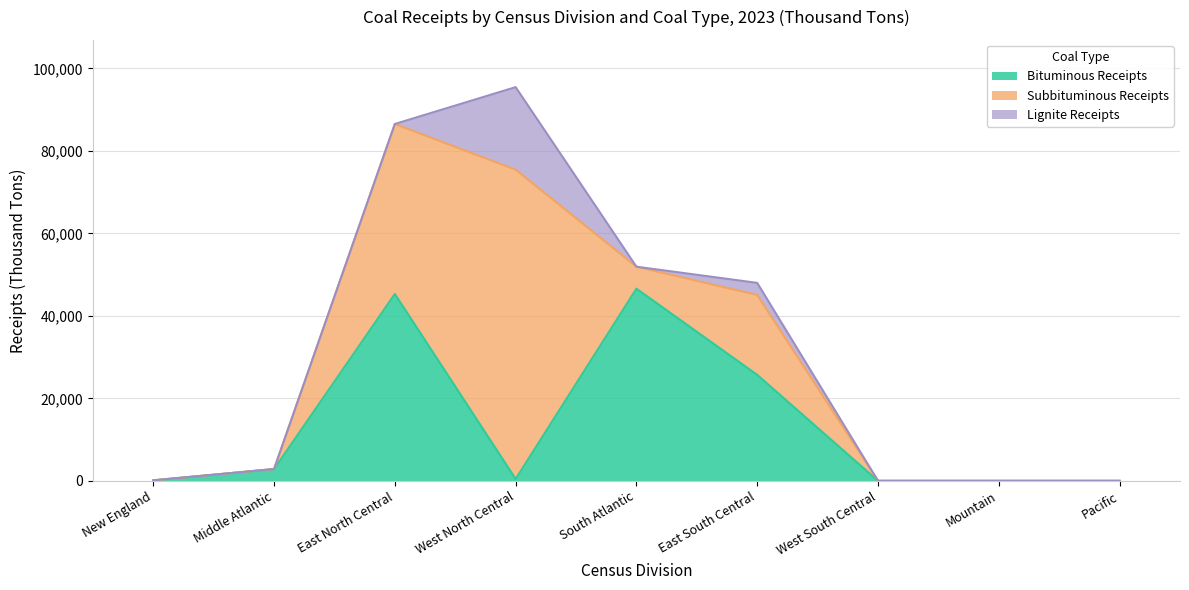

What is the label of the 2nd point from the left?

Middle Atlantic